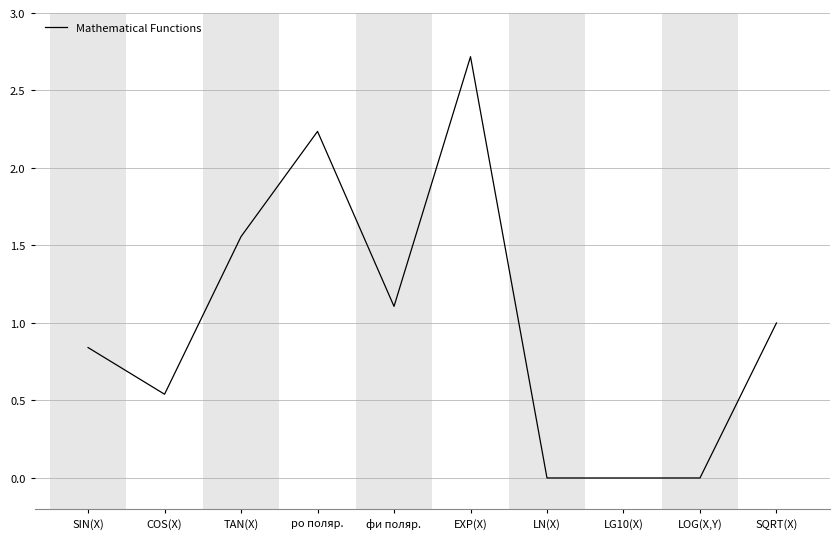

What position from the left is TAN(X)?

3